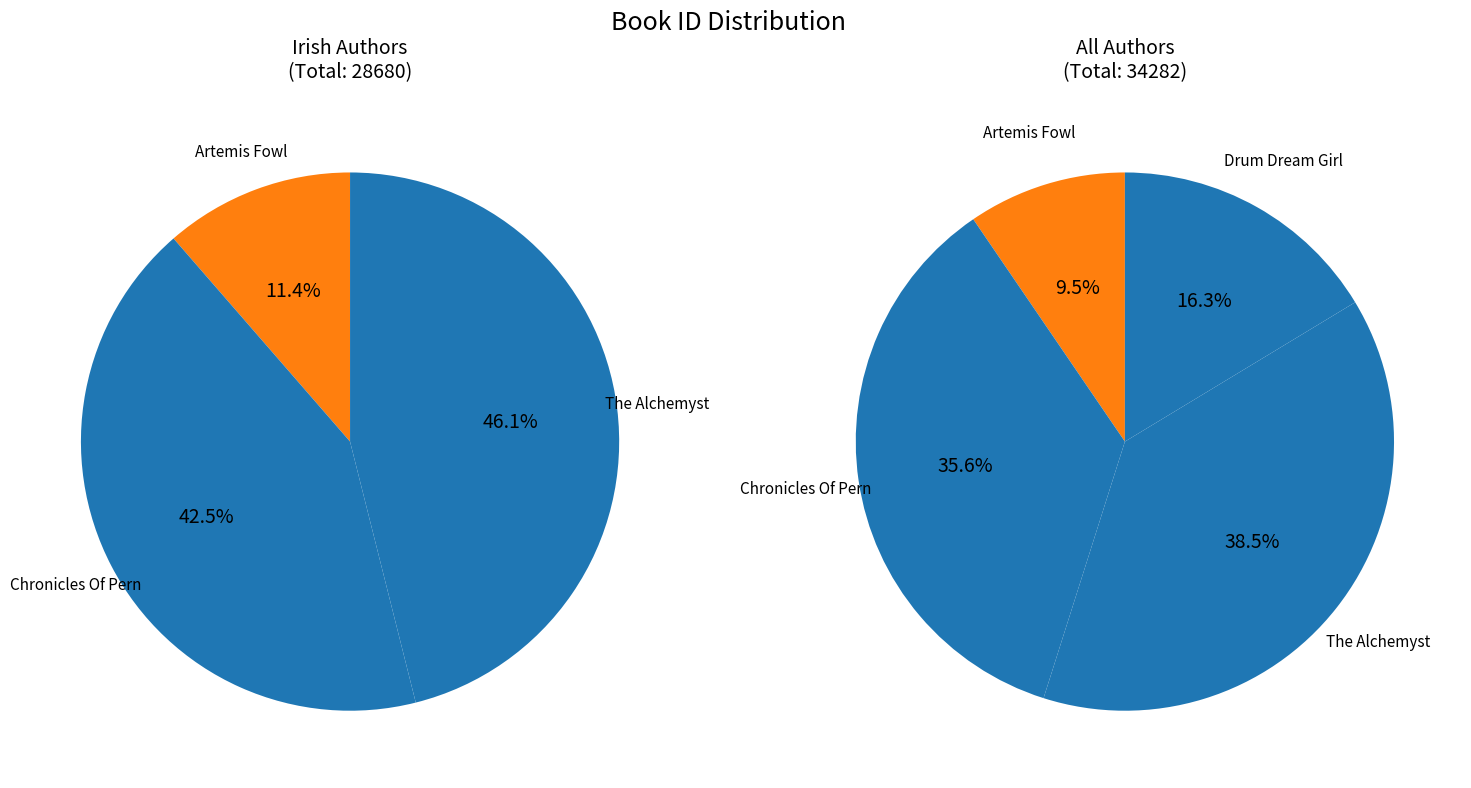

To the nearest percent, what portion does The Alchemyst represent?

39%